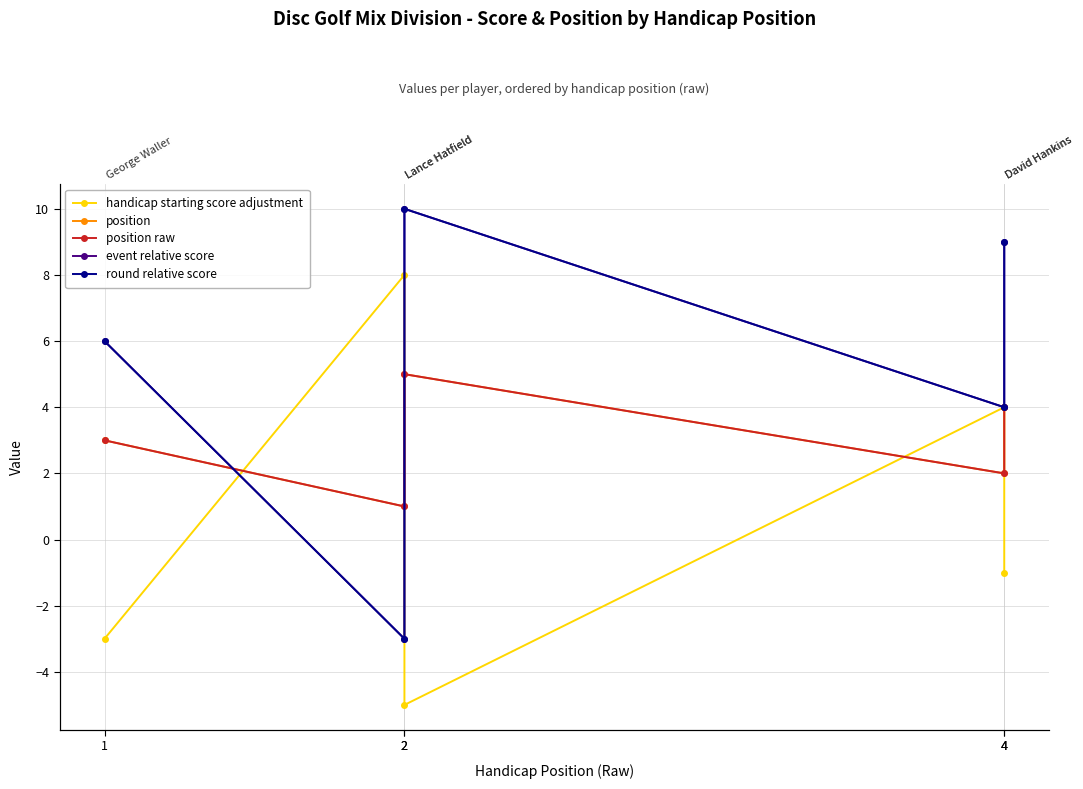

What is the difference between the maximum and second lowest values in the event relative score series?

6